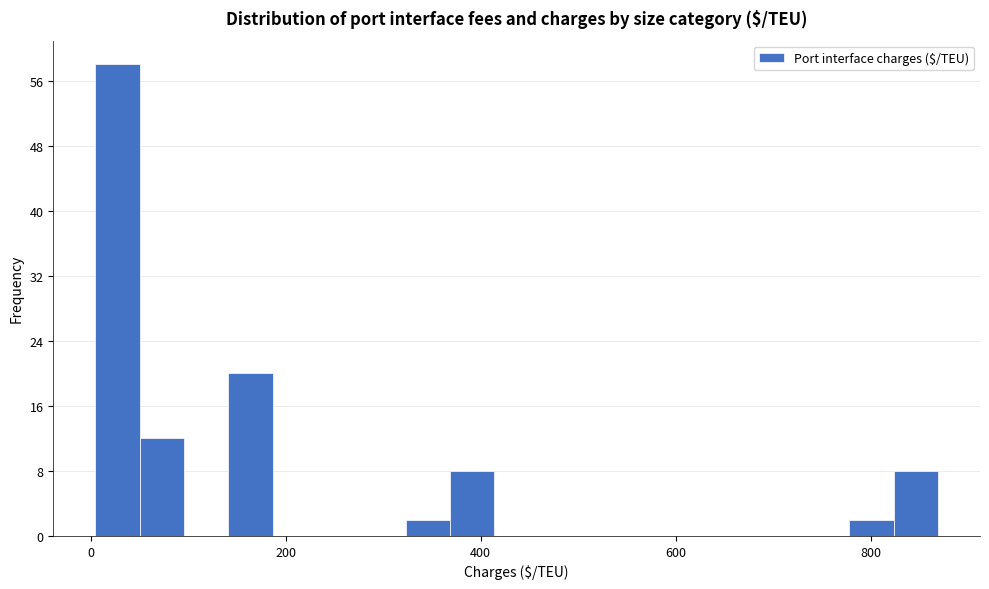

Read against the x-axis, roughly where is the centre of the tallest bar?

20